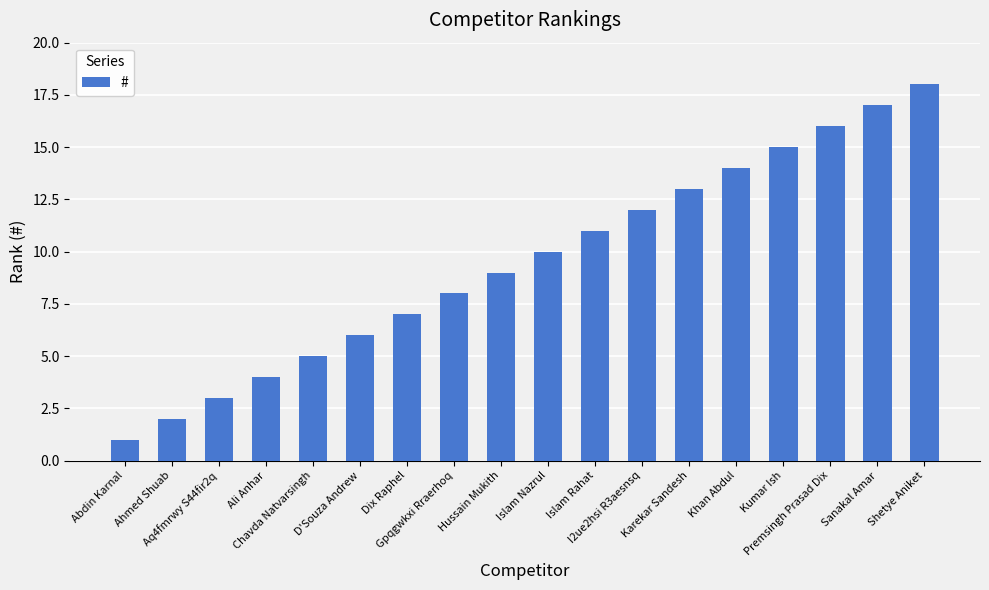

Rank the categories by value from lowest to highest.

Abdin Karnal, Ahmed Shuab, Aq4fmrwy S44fir2q, Ali Anhar, Chavda Natvarsingh, D'Souza Andrew, Dix Raphel, Gpqgwkxi Rraerhoq, Hussain Mukith, Islam Nazrul, Islam Rahat, I2ue2hsi R3aesnsq, Karekar Sandesh, Khan Abdul, Kumar Ish, Premsingh Prasad Dix, Sanakal Amar, Shetye Aniket